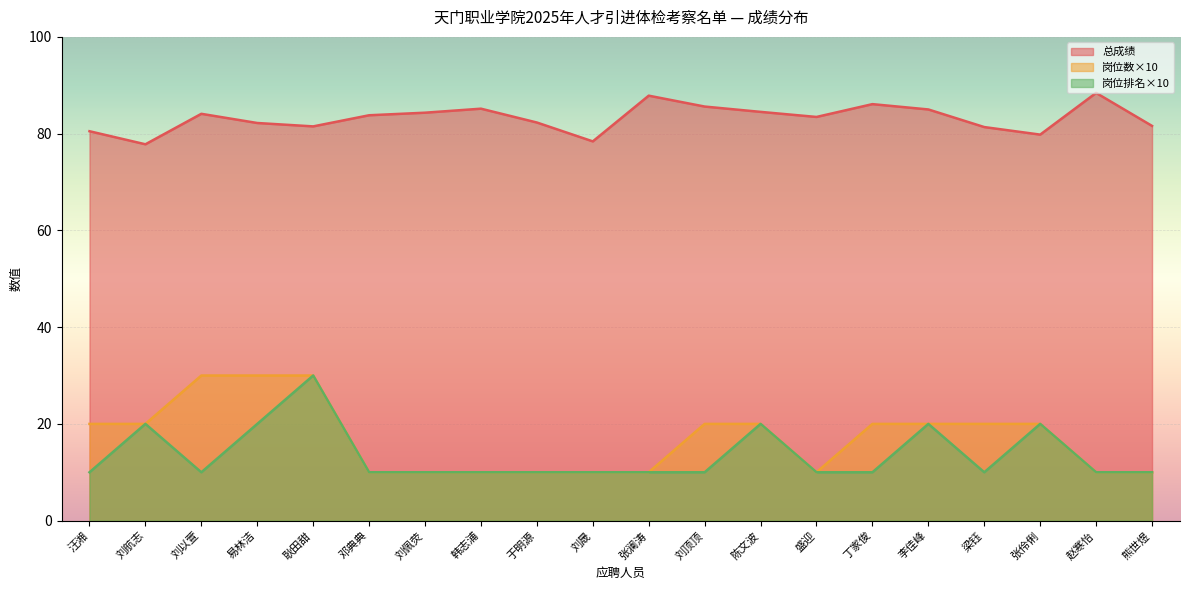

What is the minimum value shown in the chart?

10.0